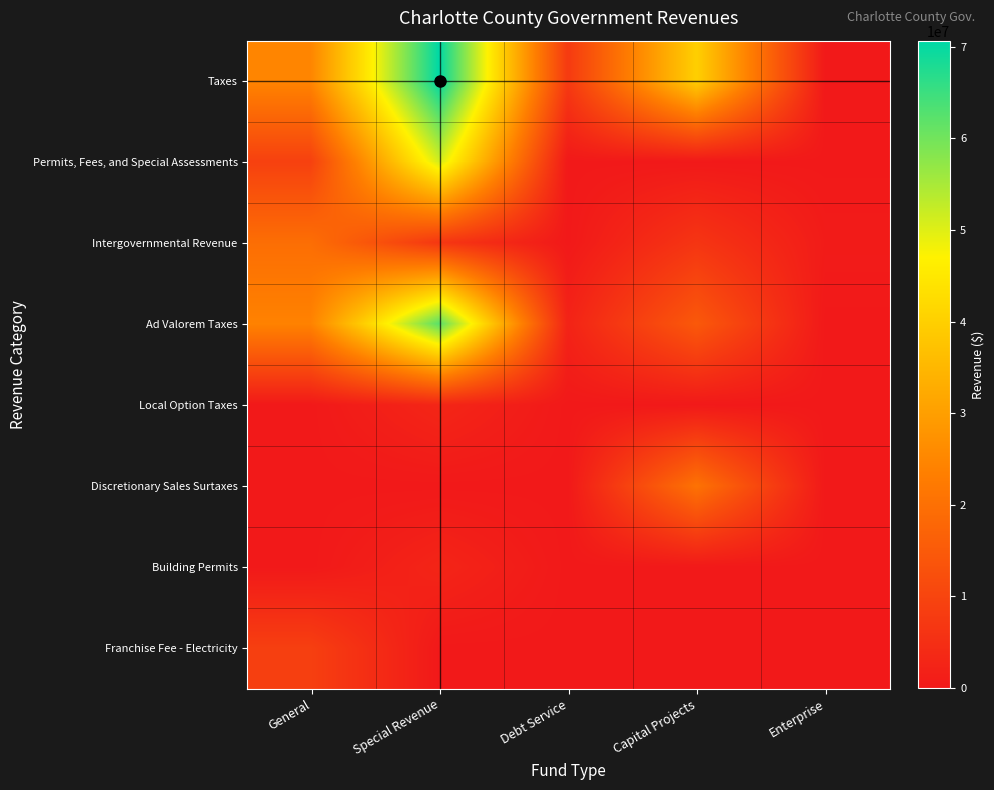

Which category has the highest value across all series?

Special Revenue